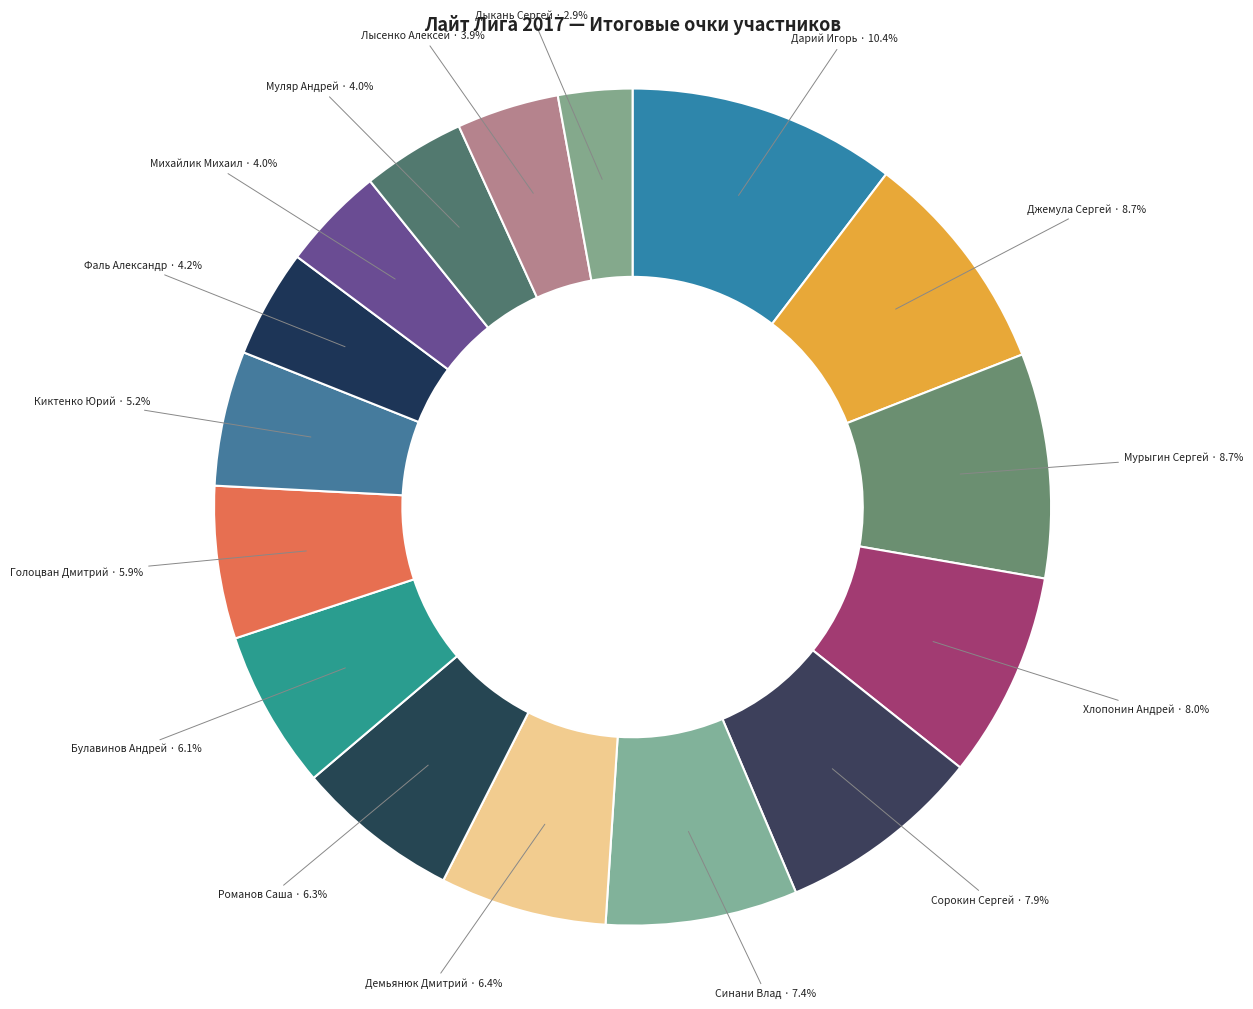

Does any single category account for the majority?

No